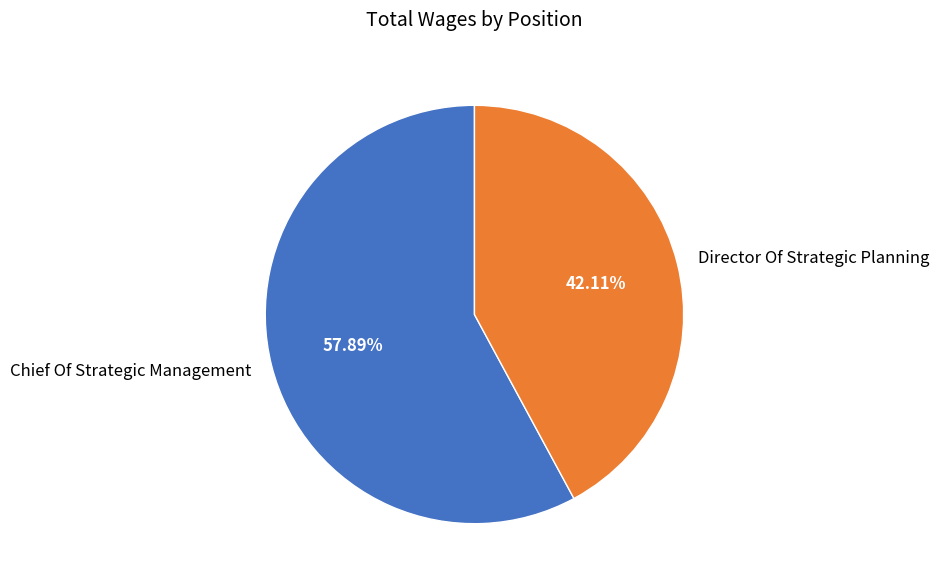

Does Director Of Strategic Planning account for over 50% of the chart?

No